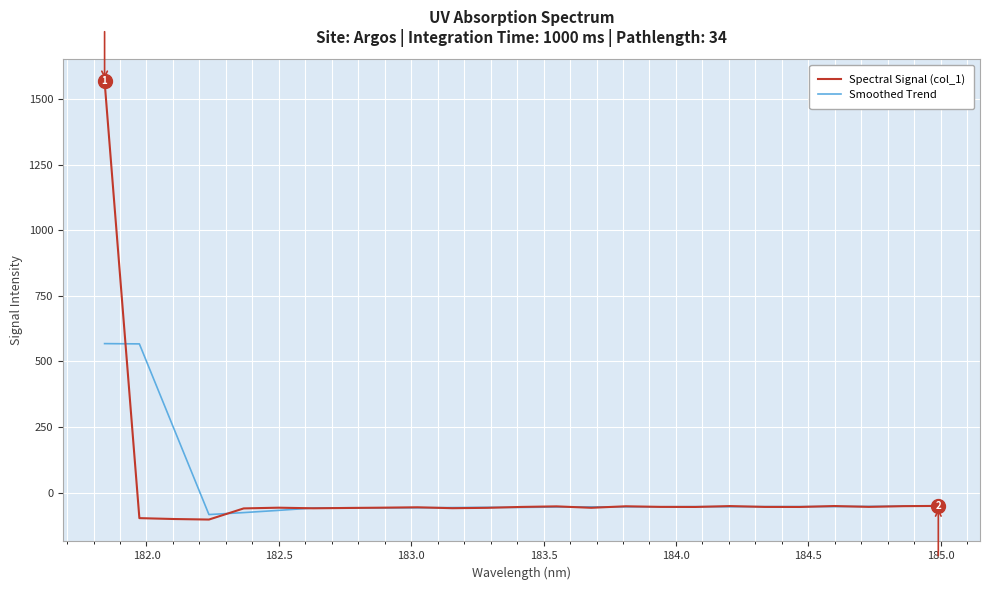

Which series has the largest range (max minus min)?

Spectral Signal (col_1)